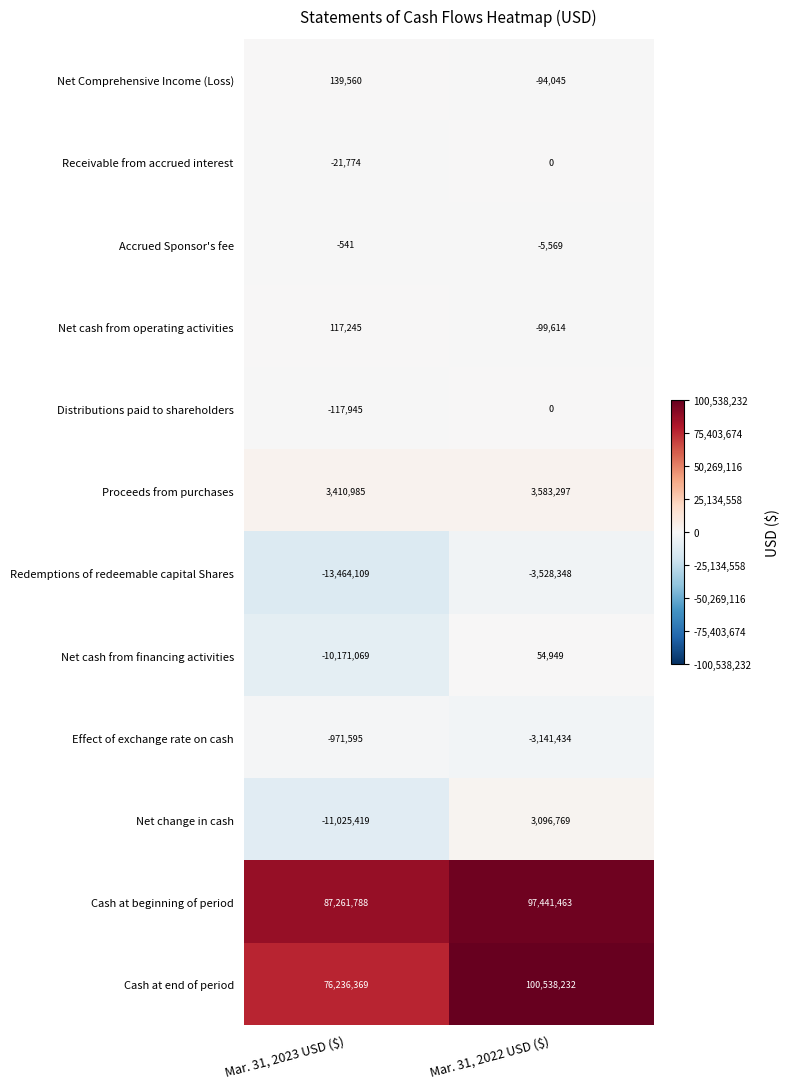

Reading right to left, extract all data points from this chart.

Net Comprehensive Income (Loss): -94045	139560
Receivable from accrued interest: 0	-21774
Accrued Sponsor's fee: -5569	-541
Net cash from operating activities: -99614	117245
Distributions paid to shareholders: 0	-117945
Proceeds from purchases: 3583297	3410985
Redemptions of redeemable capital Shares: -3528348	-13464109
Net cash from financing activities: 54949	-10171069
Effect of exchange rate on cash: -3141434	-971595
Net change in cash: 3096769	-11025419
Cash at beginning of period: 97441463	87261788
Cash at end of period: 100538232	76236369